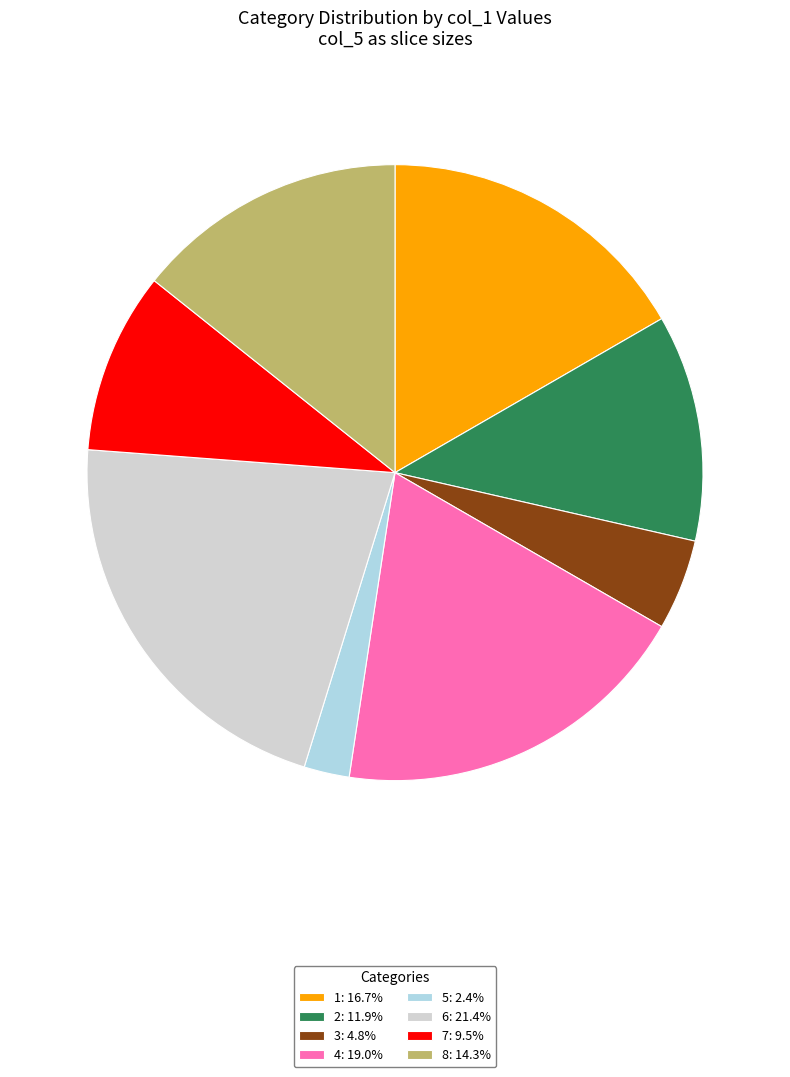

Which category has the biggest portion of the pie?

6